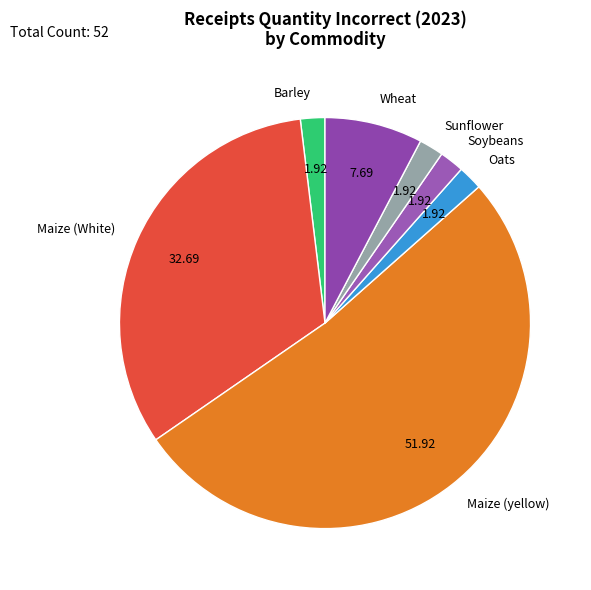

Which slice is the largest?

Maize (yellow)